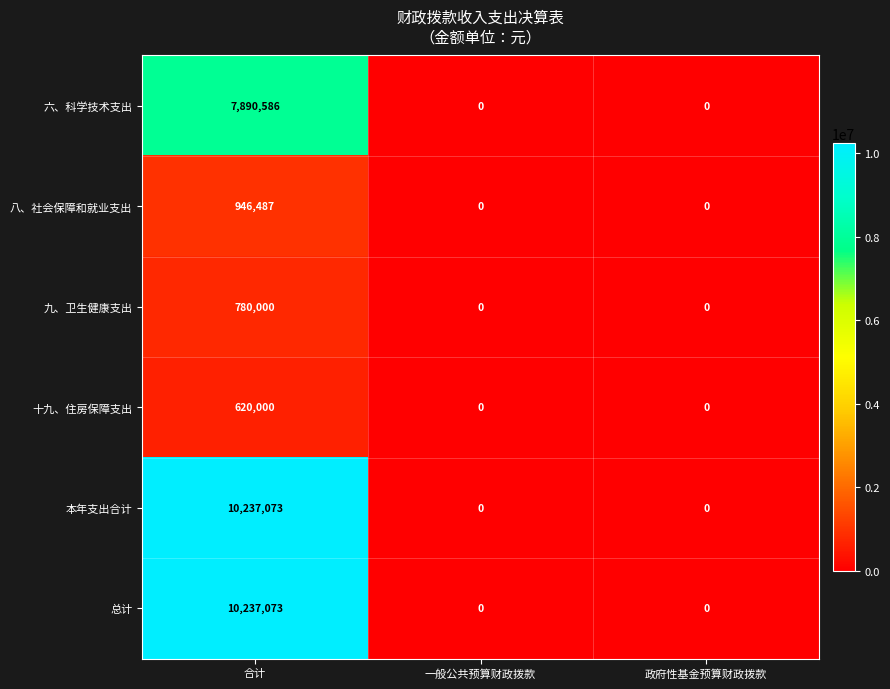

At how many categories does at least one series exceed 7332298?

1